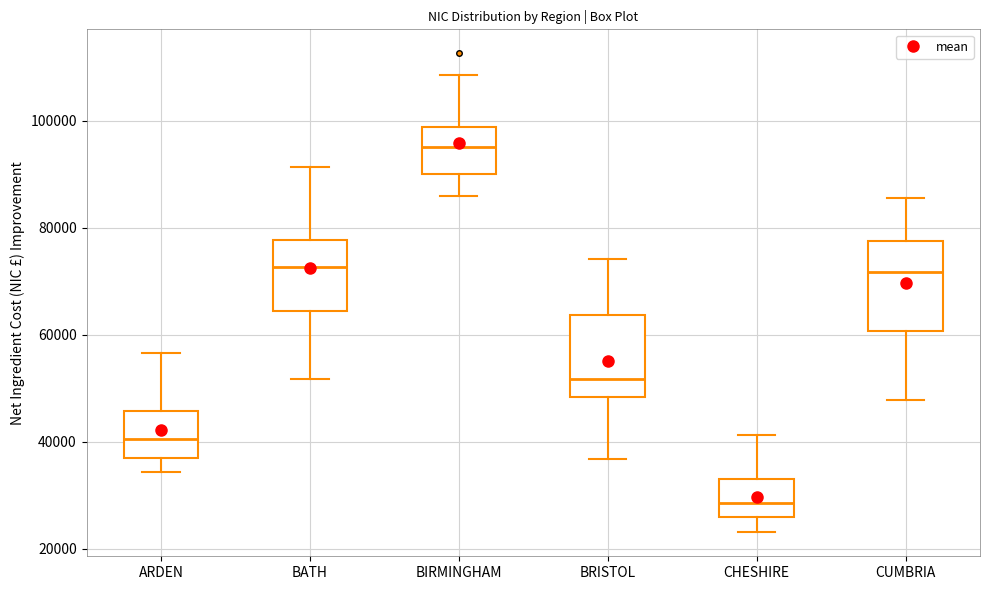

Which box has the lowest median line?

CHESHIRE